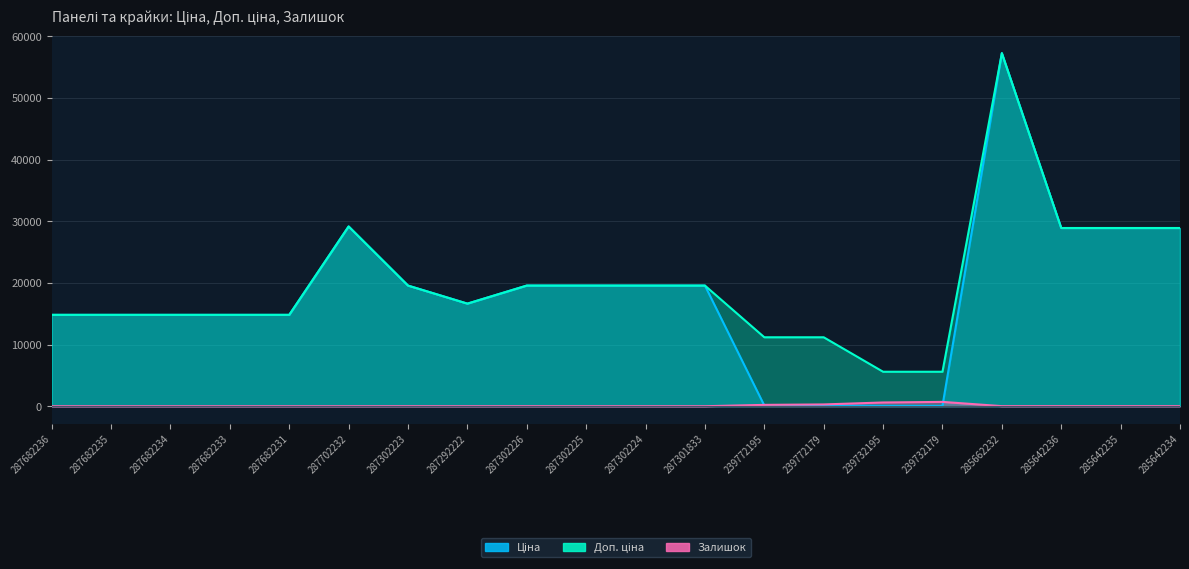

What is the total value across all series at 287302225?

39129.8